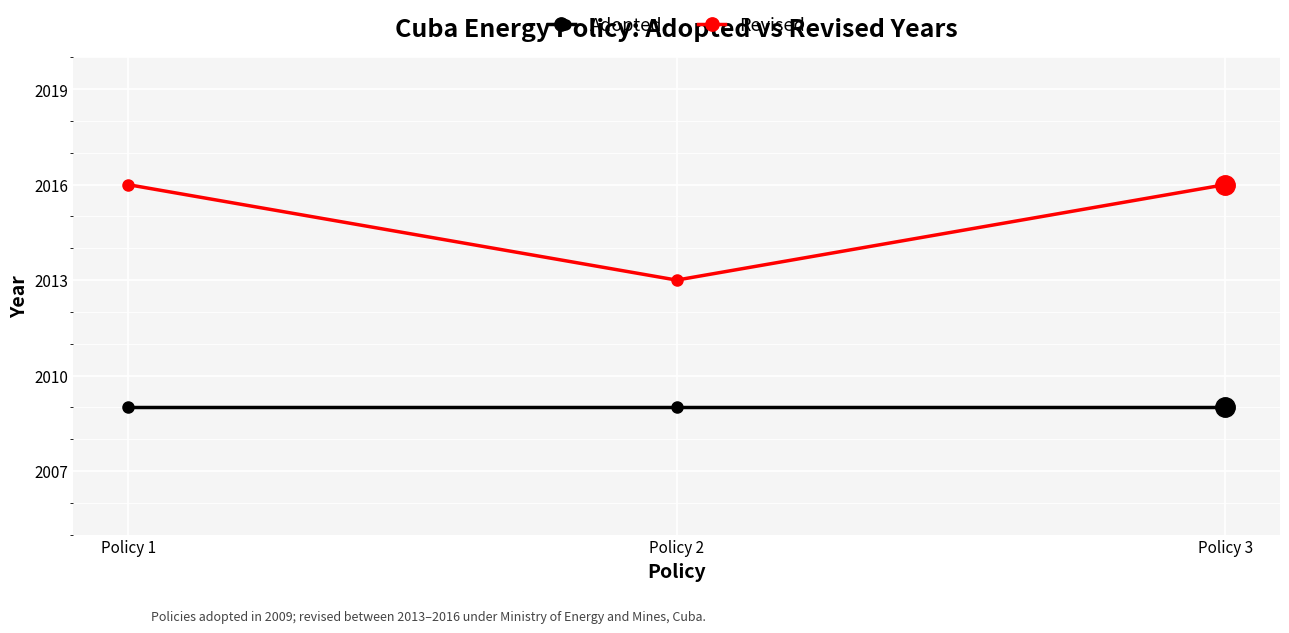

What is the maximum value shown in the chart?

2016